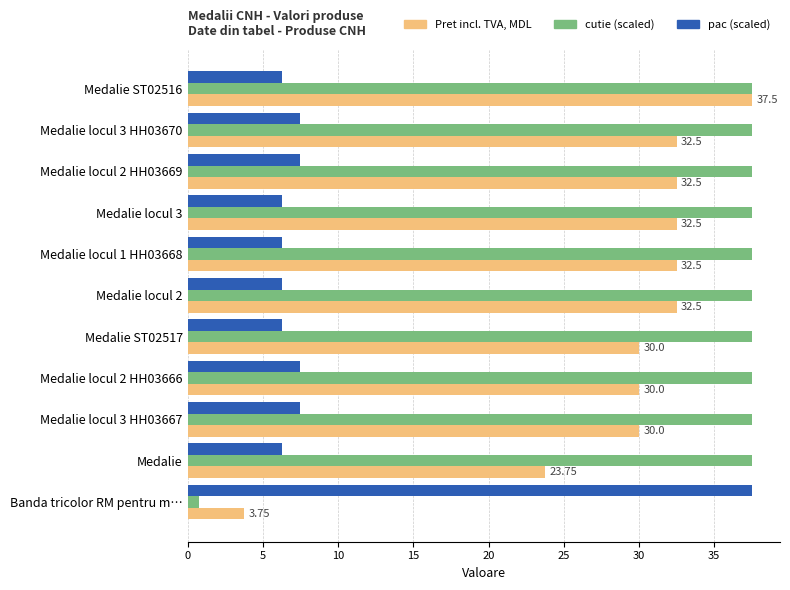

At Medalie locul 3 HH03667, list the series in order from smallest to largest.

pac (scaled), Pret incl. TVA, MDL, cutie (scaled)